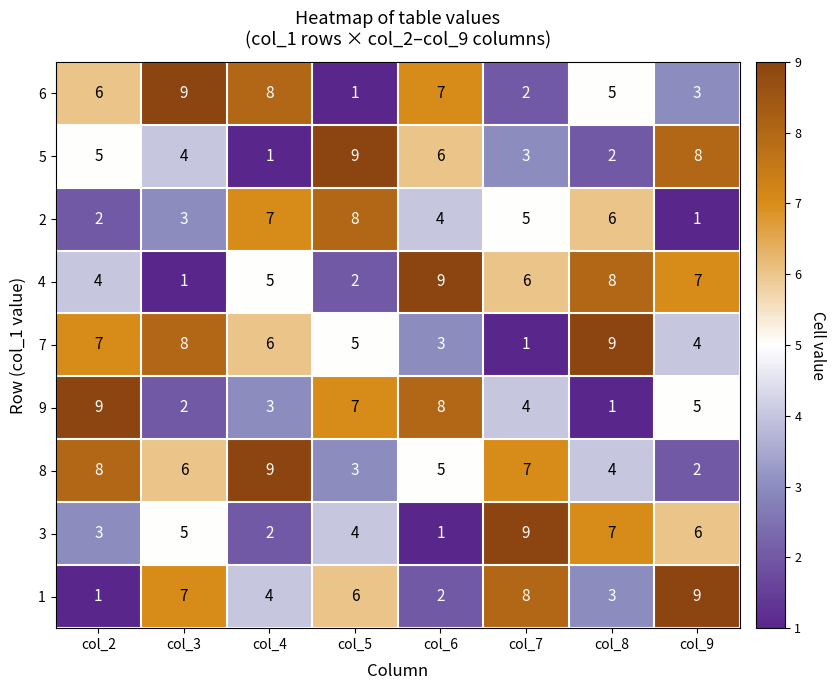

What is the approximate value of 7 at col_8?

9